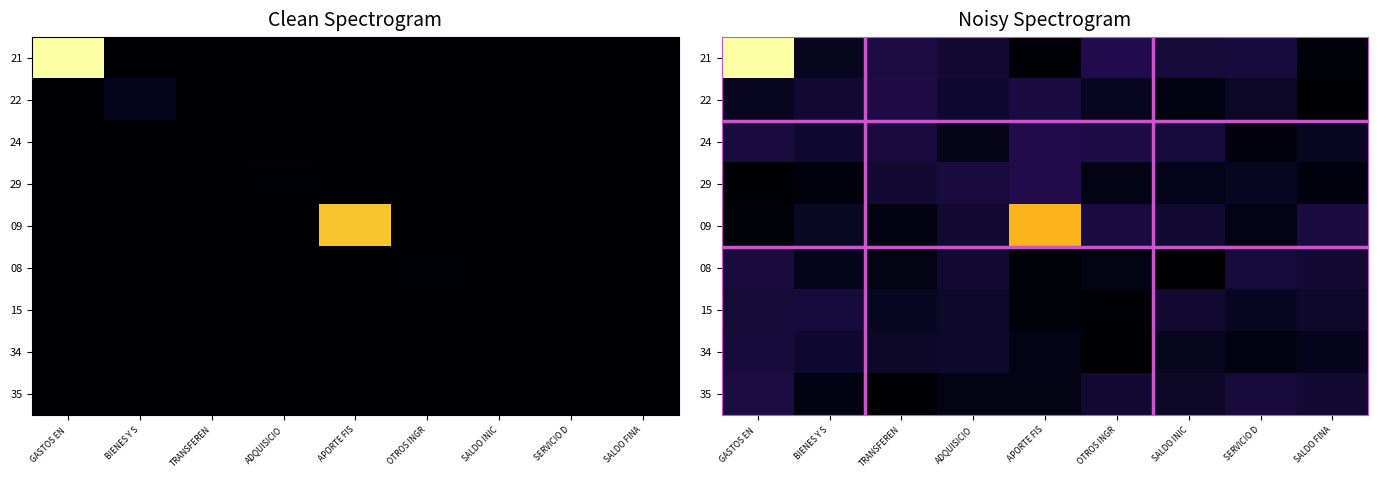

Which label corresponds to the largest value in the chart?

GASTOS EN 